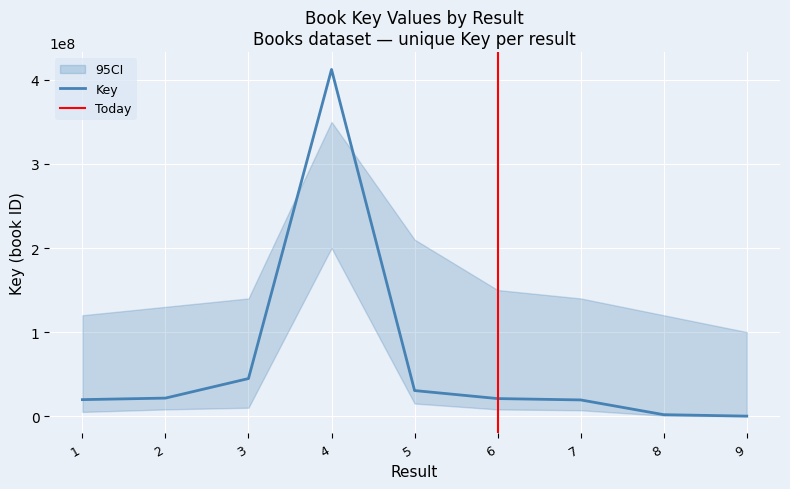

Is this an area chart (filled region under the line)?

No